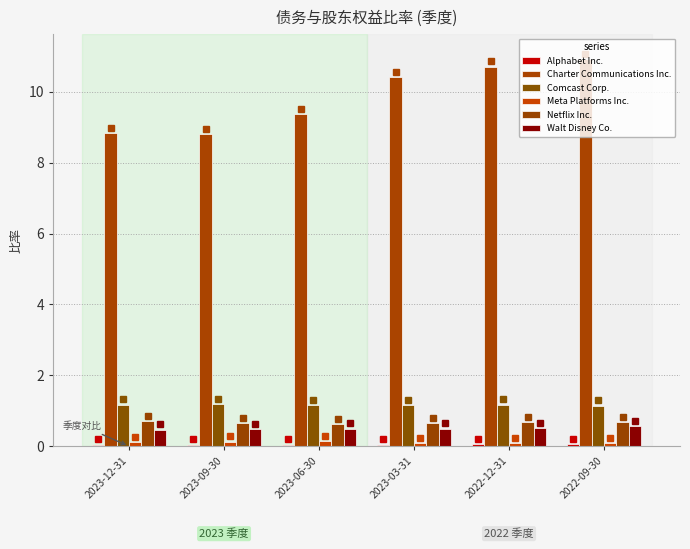

What is the maximum value shown in the chart?

10.9